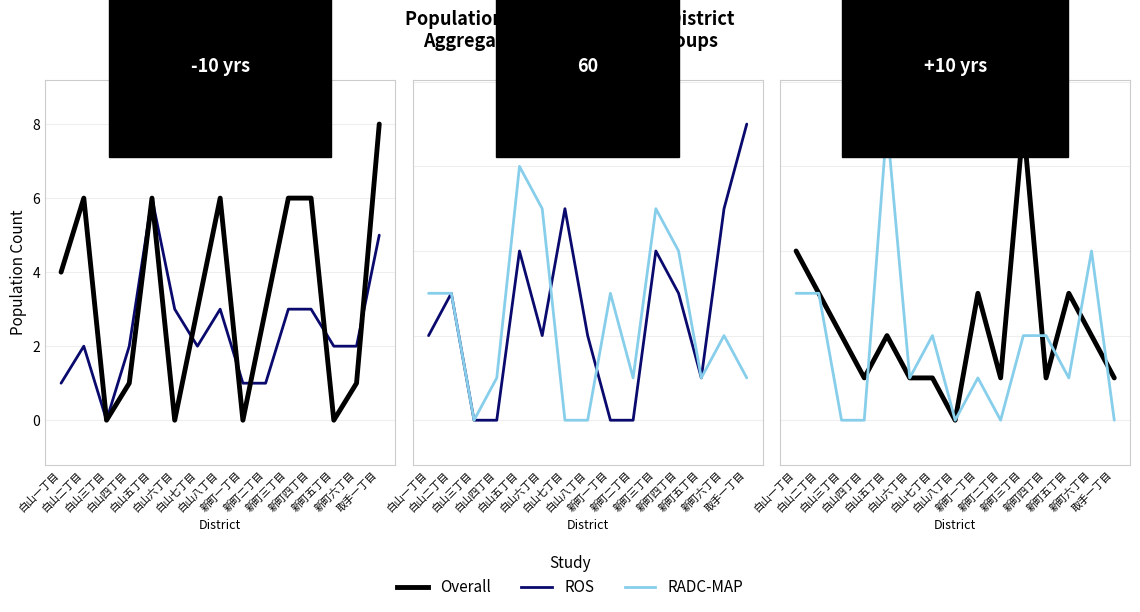

List the labels in order of 15(男) value, smallest first.

白山三丁目, 白山四丁目, 白山八丁目, 新町二丁目, 取手一丁目, 白山六丁目, 新町一丁目, 新町五丁目, 白山七丁目, 新町三丁目, 新町四丁目, 白山一丁目, 白山二丁目, 新町六丁目, 白山五丁目